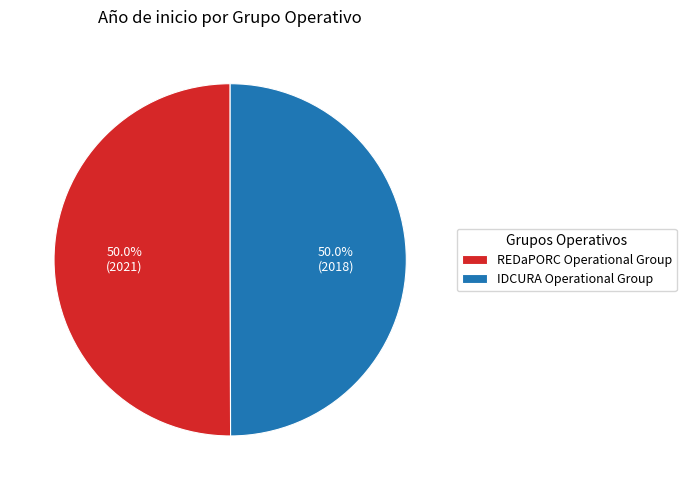

How much of the chart is everything except REDaPORC Operational Group?

50.0%